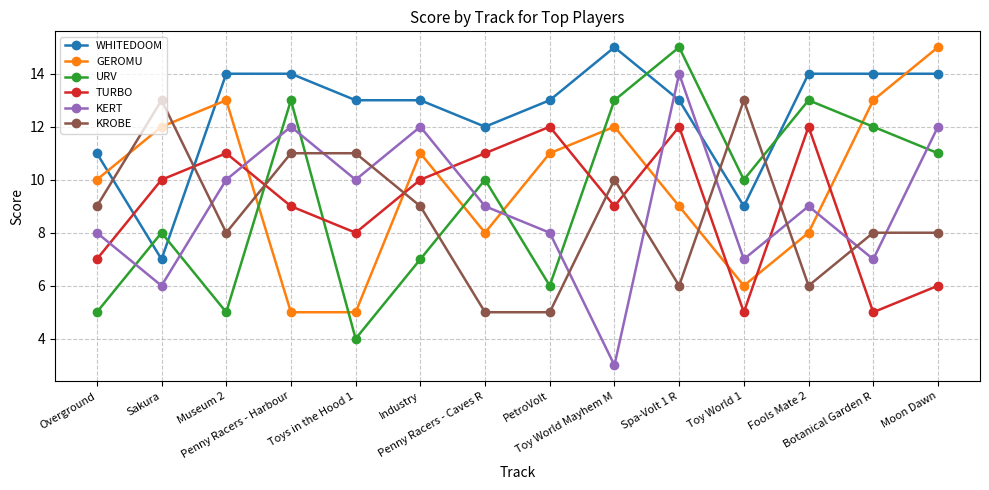

What is the highest value of the TURBO series?

12